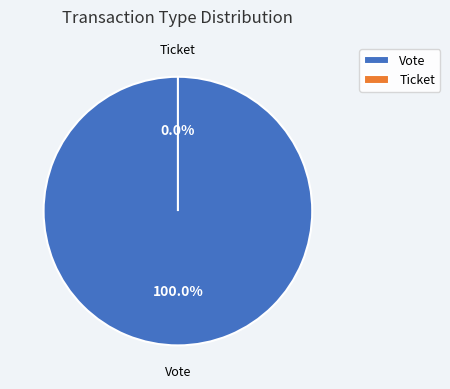

What percentage is the Vote slice, to the nearest percent?

100%